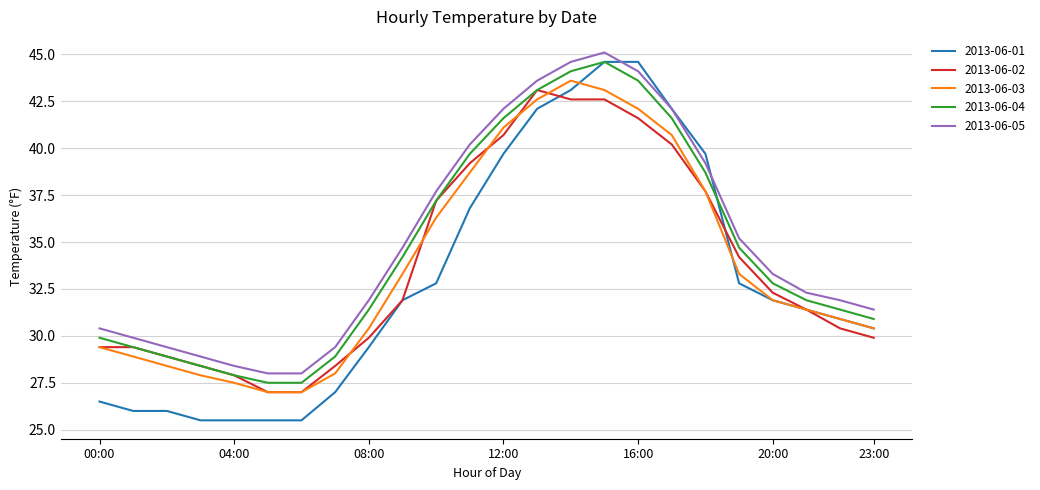

Which series has the largest range (max minus min)?

2013-06-01